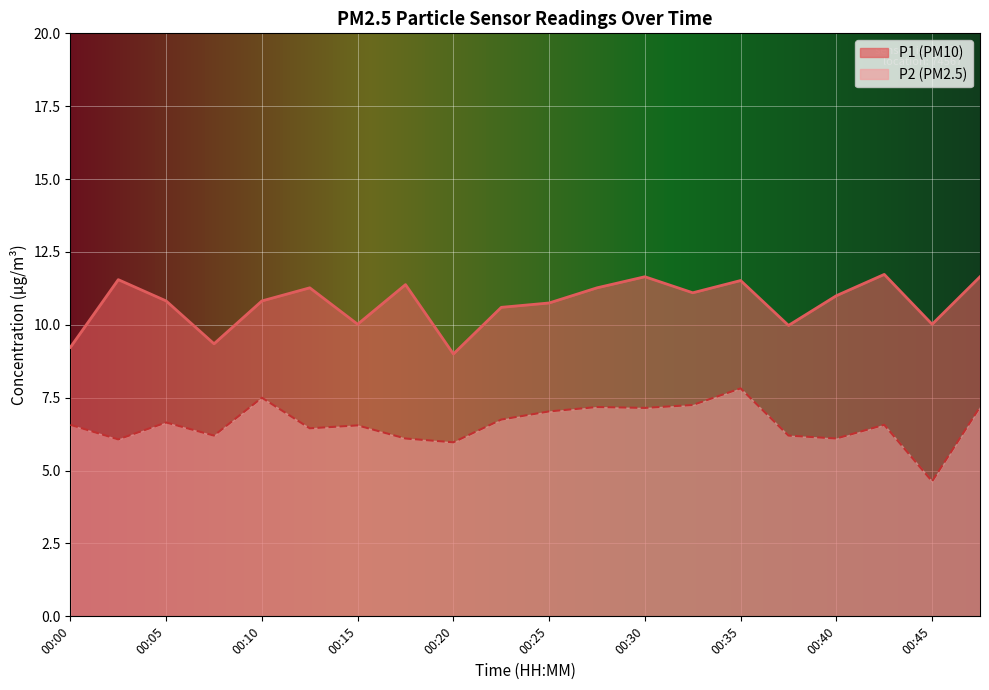

At which category is the sum across all series the highest?

00:35